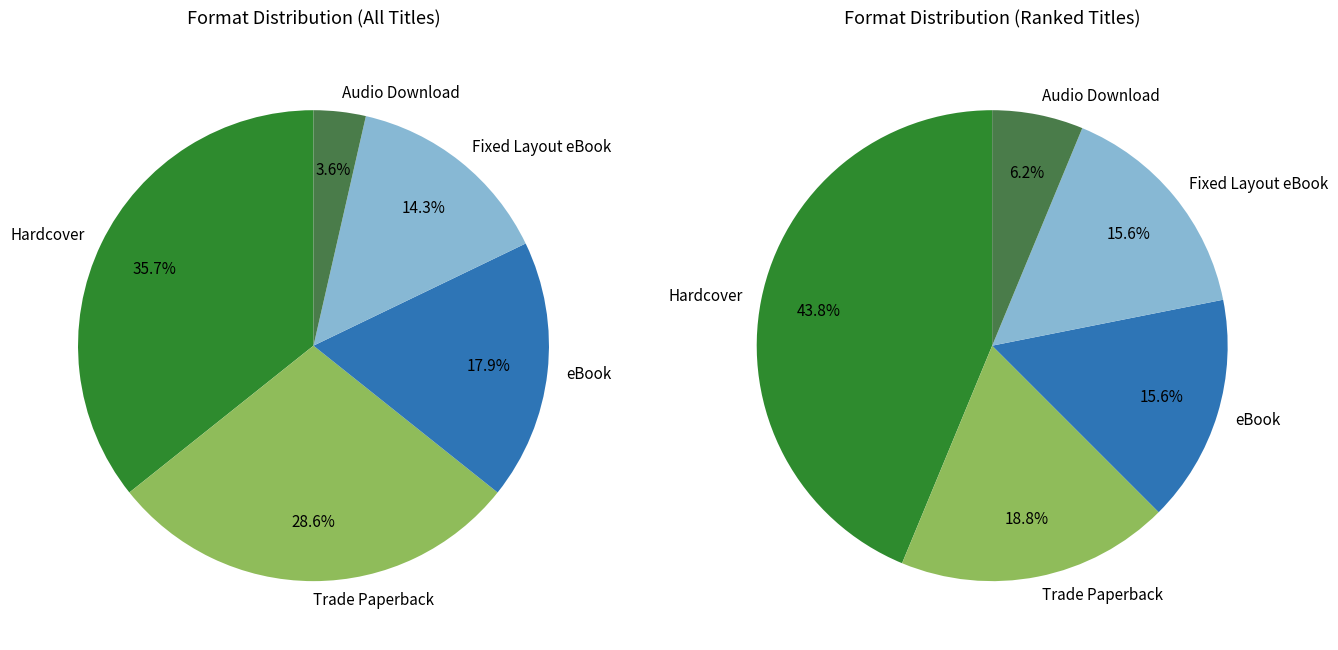

The eBook slice represents 9% of the pie. True or false?

False